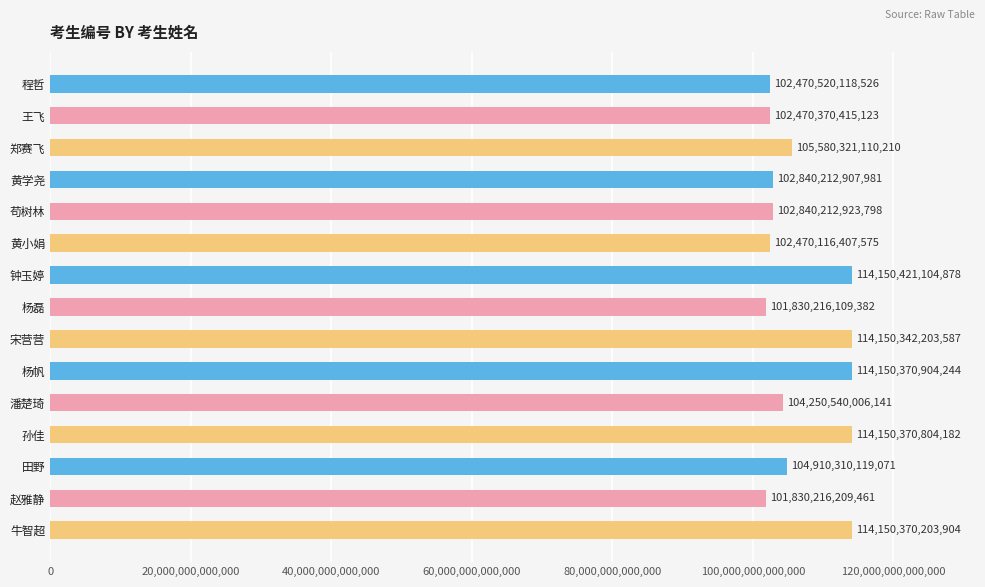

Is it true that the value at 钟玉婷 is 67029638042454?

False